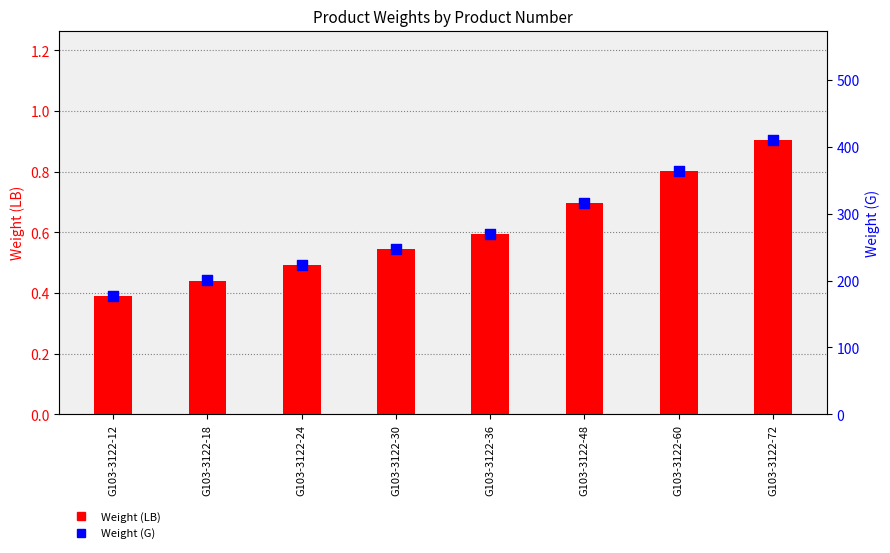

What are all the series names shown in the legend?

Weight (LB), Weight (G)